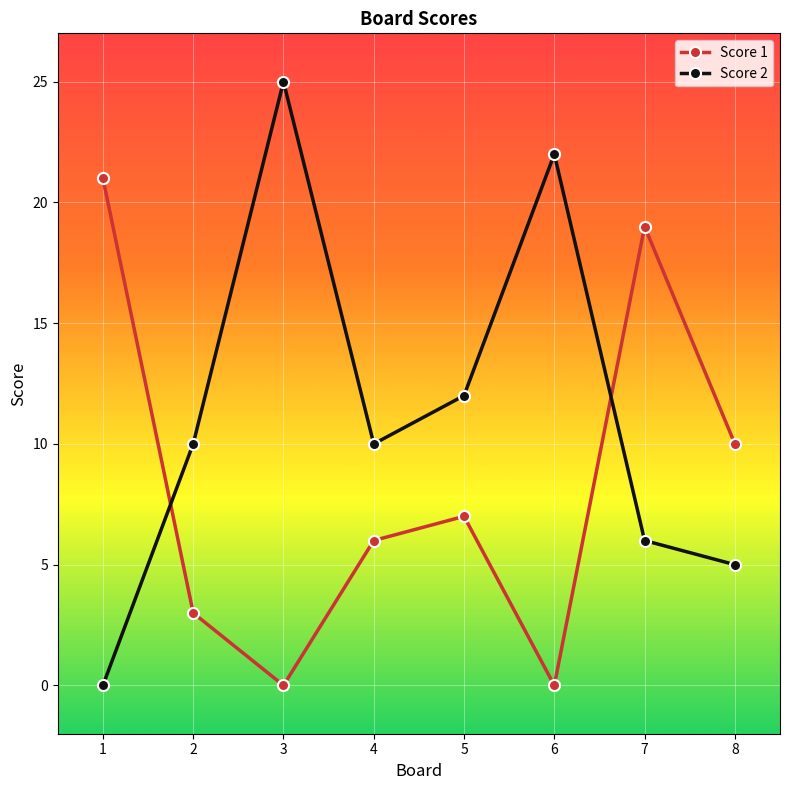

Is this an area chart (filled region under the line)?

No